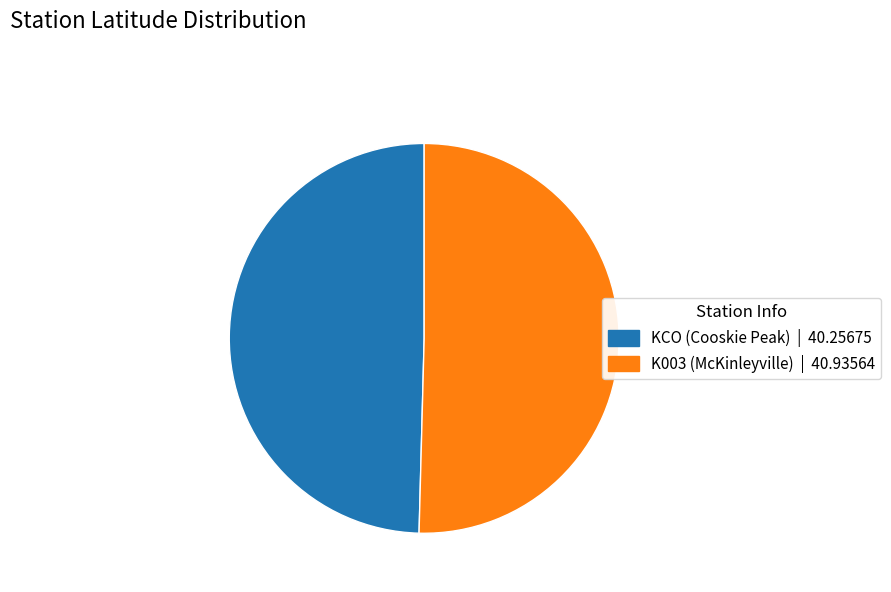

True or false: KCO accounts for 56% of the total.

False